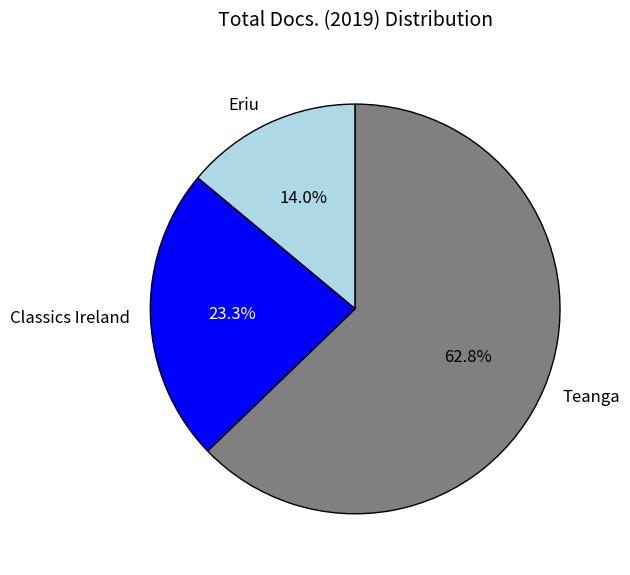

Does Eriu account for over 50% of the chart?

No